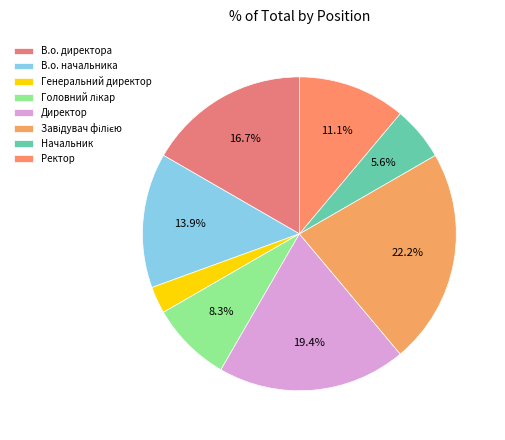

Is Завідувач філією the majority of the pie?

No